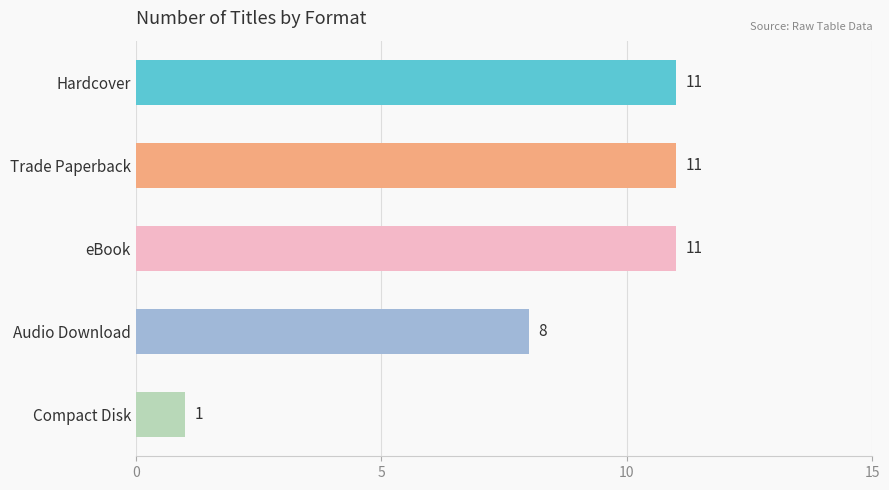

What is the difference between the second highest and minimum values?

10